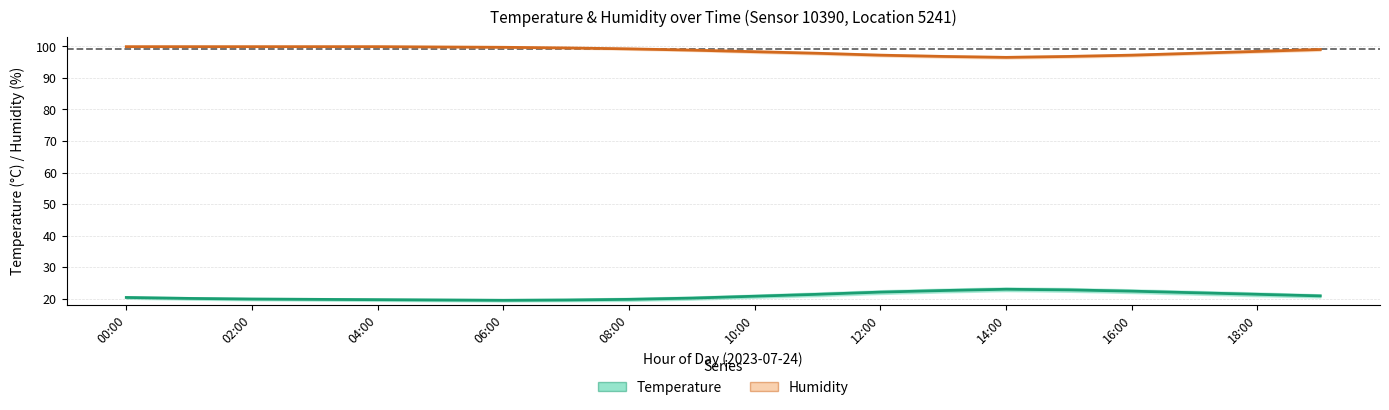

Is it true that Temperature (°C) equals 9.1 at 02:00?

False